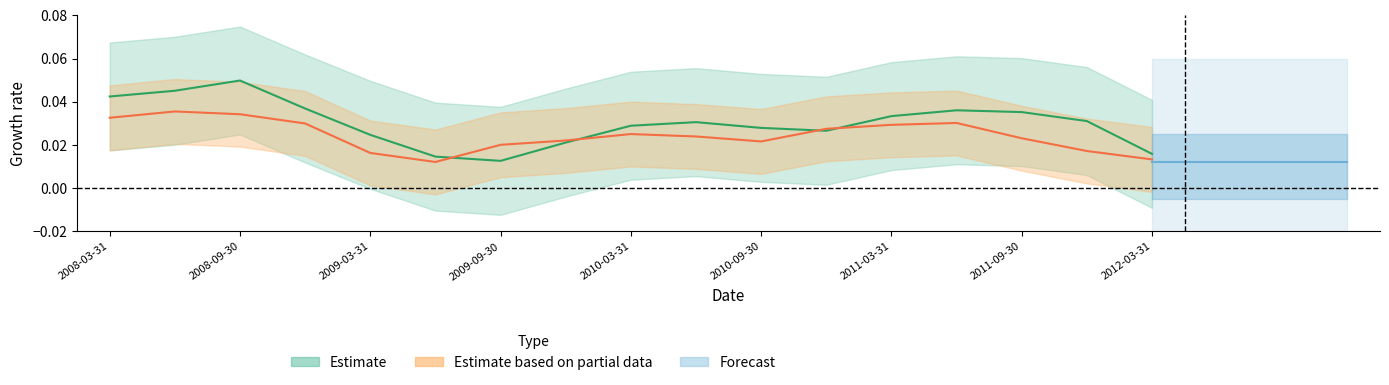

True or false: Percentage Change (ABS Index) has a value of 0.0 at 2010-12-31.

False